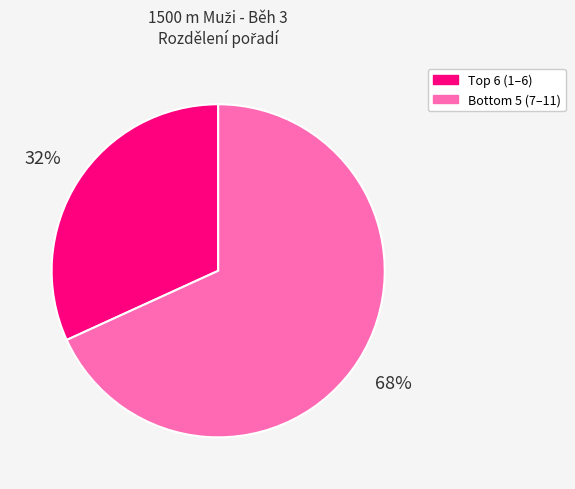

Does any single category account for the majority?

Yes